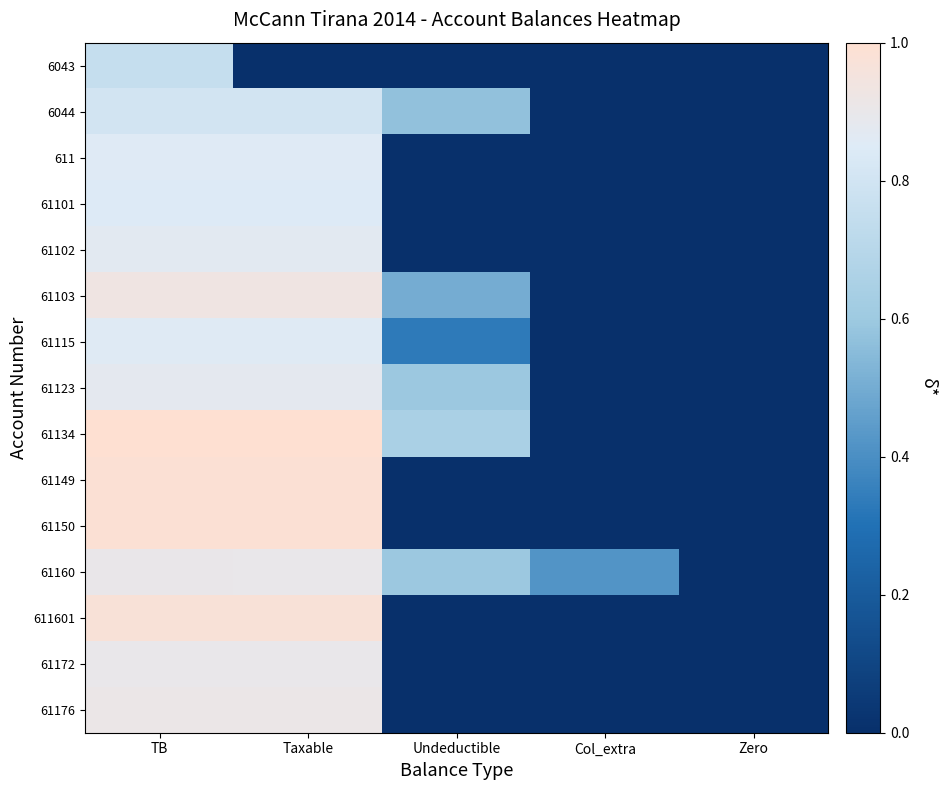

How many categories are shown in the chart?

5